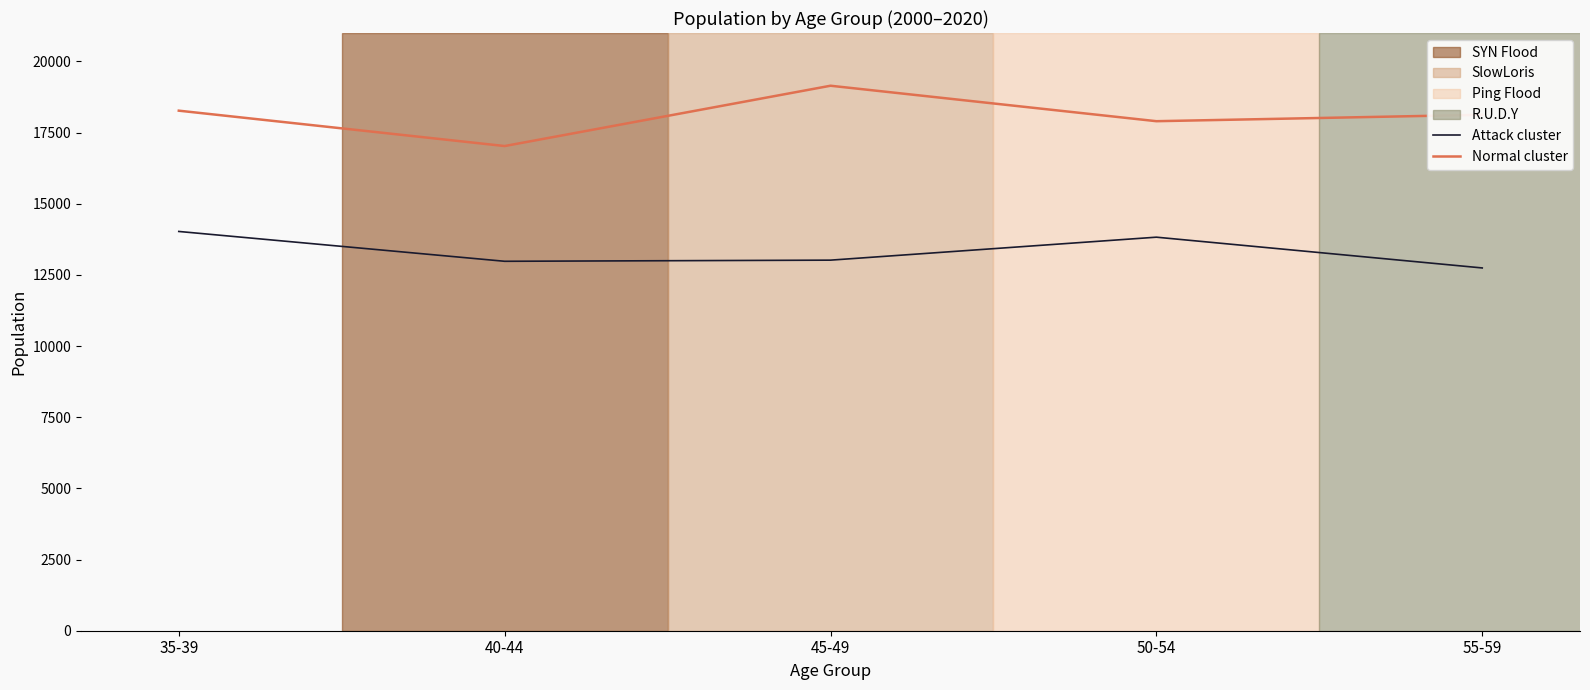

Which series has the largest total across all categories?

Normal cluster